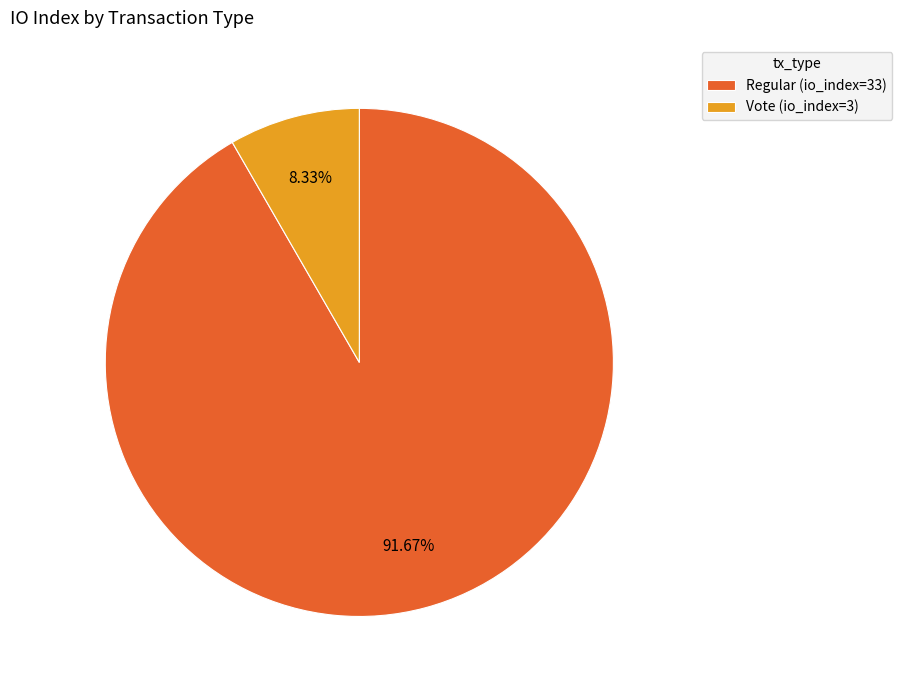

How many slices are in this pie chart?

2